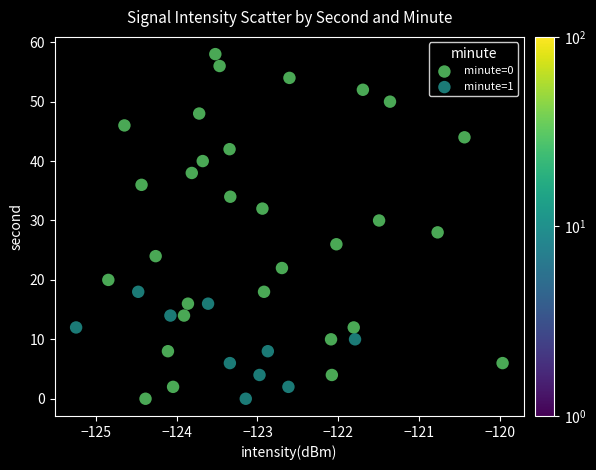

Which series reaches the maximum Y coordinate?

minute=0